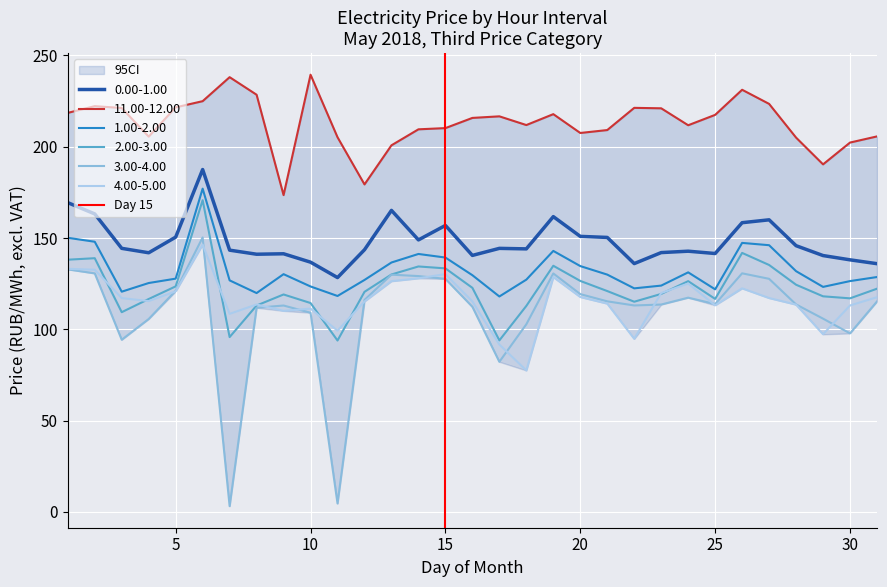

Is it true that 3.00-4.00 equals 171.8 at 10?

False